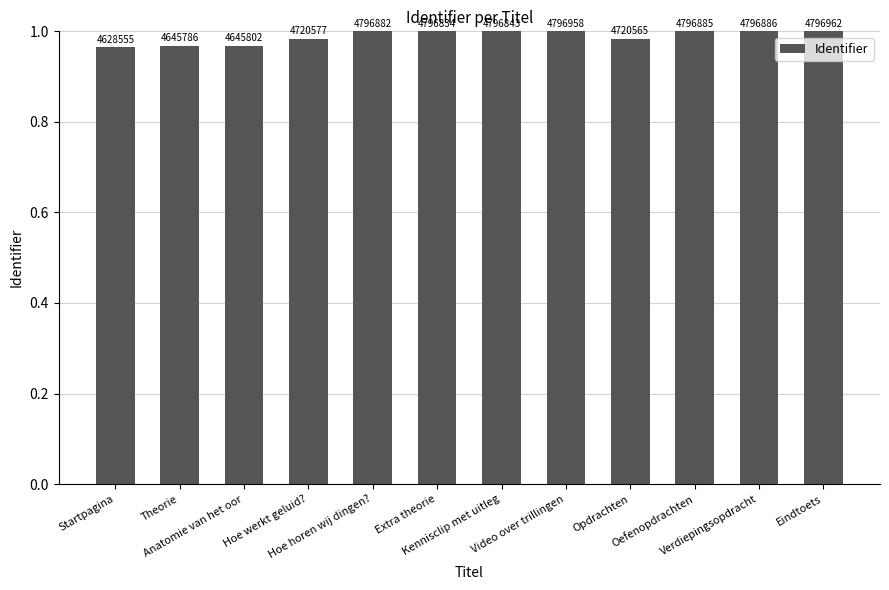

Are the bars horizontal?

No